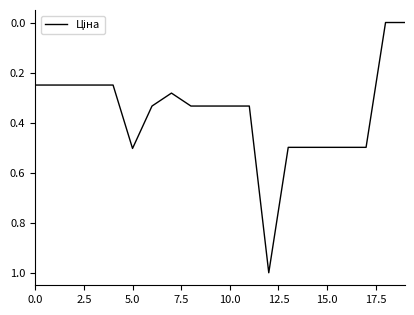

What is the greatest value displayed?

1.0